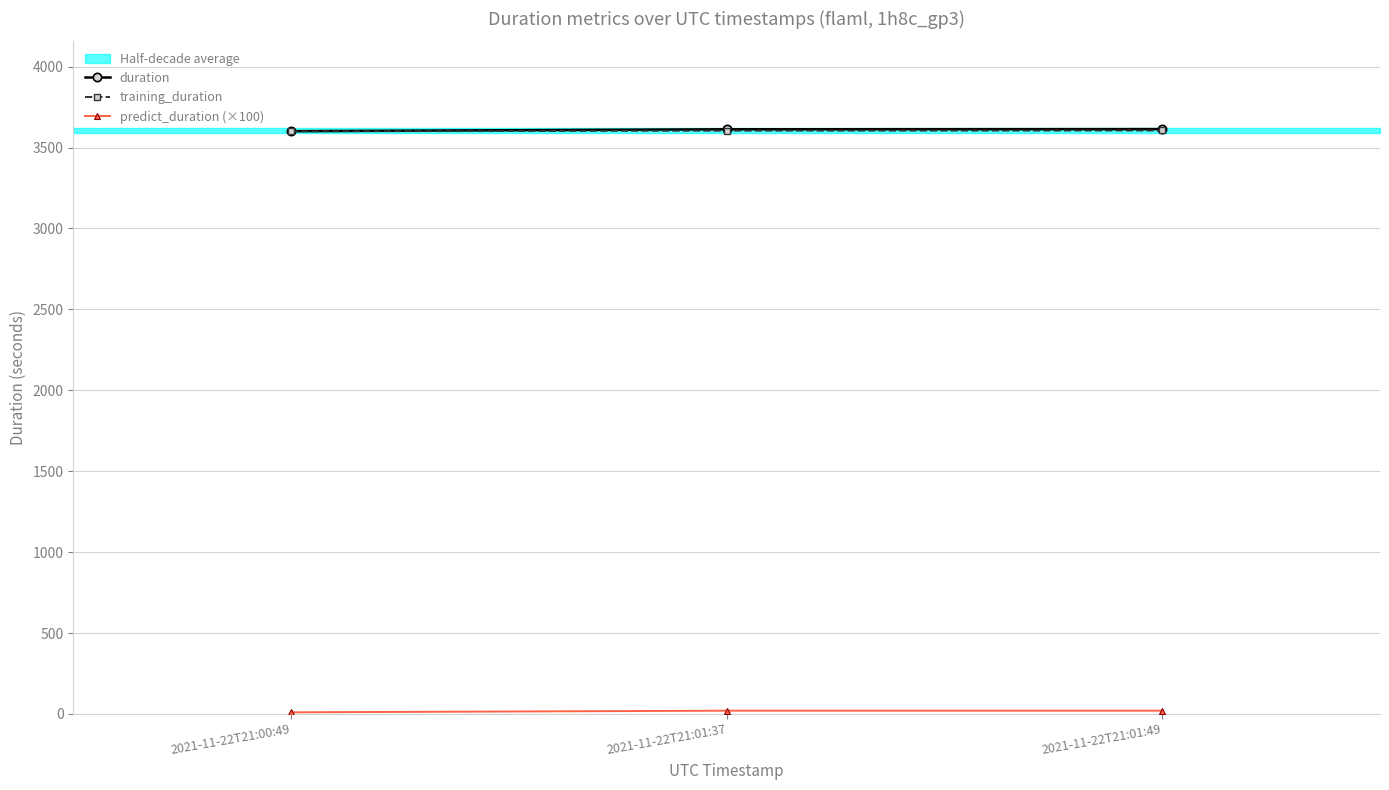

List the labels in order of duration value, smallest first.

2021-11-22T21:00:49, 2021-11-22T21:01:37, 2021-11-22T21:01:49